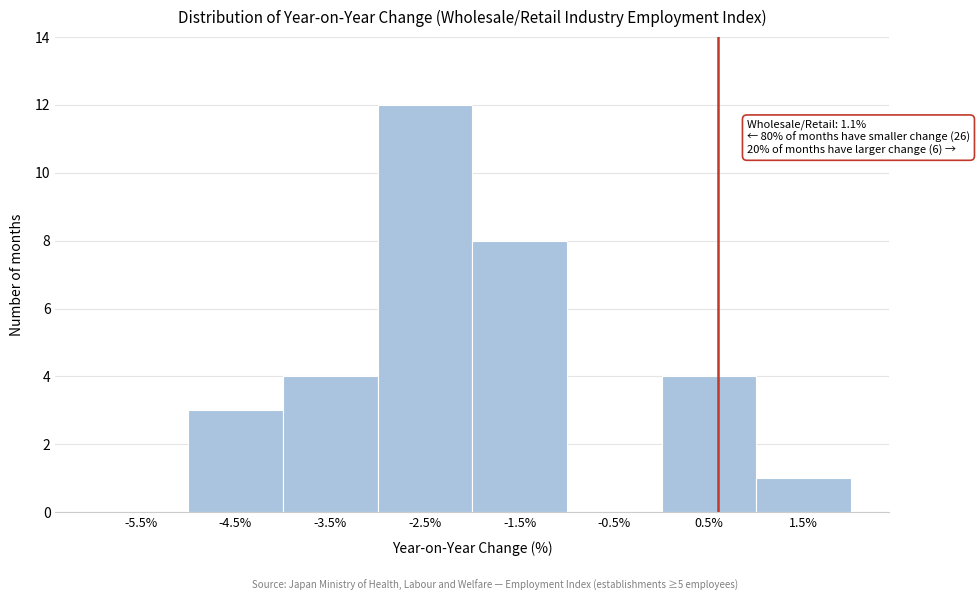

Reading left to right, extract all data points from this chart.

-5.5%=0	-4.5%=3	-3.5%=4	-2.5%=12	-1.5%=8	-0.5%=0	0.5%=4	1.5%=1